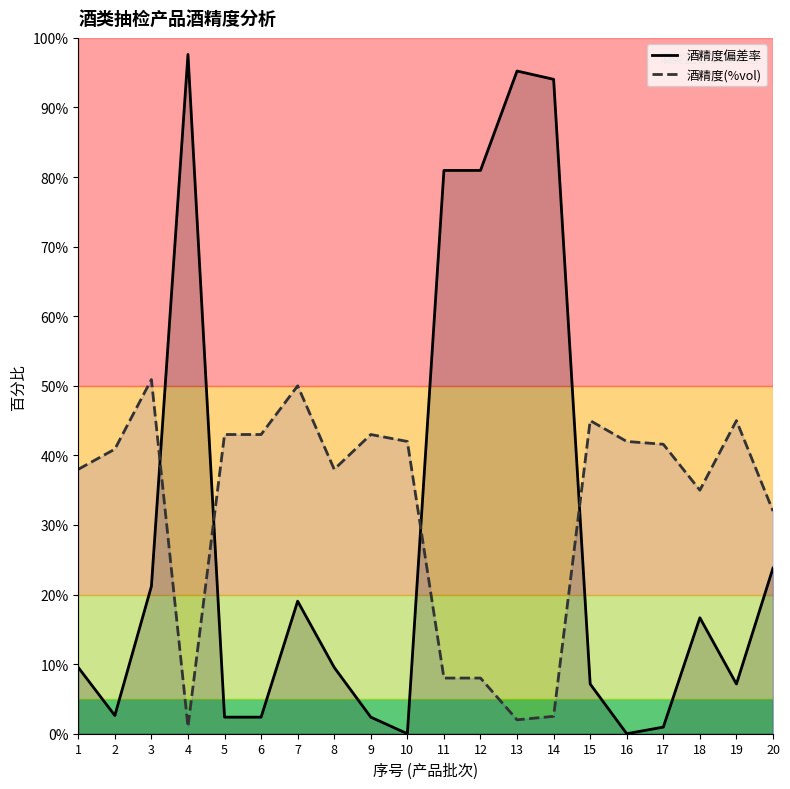

Which series ends up on top after the final intersection of 酒精度偏差率 and 酒精度(%vol)?

酒精度(%vol)